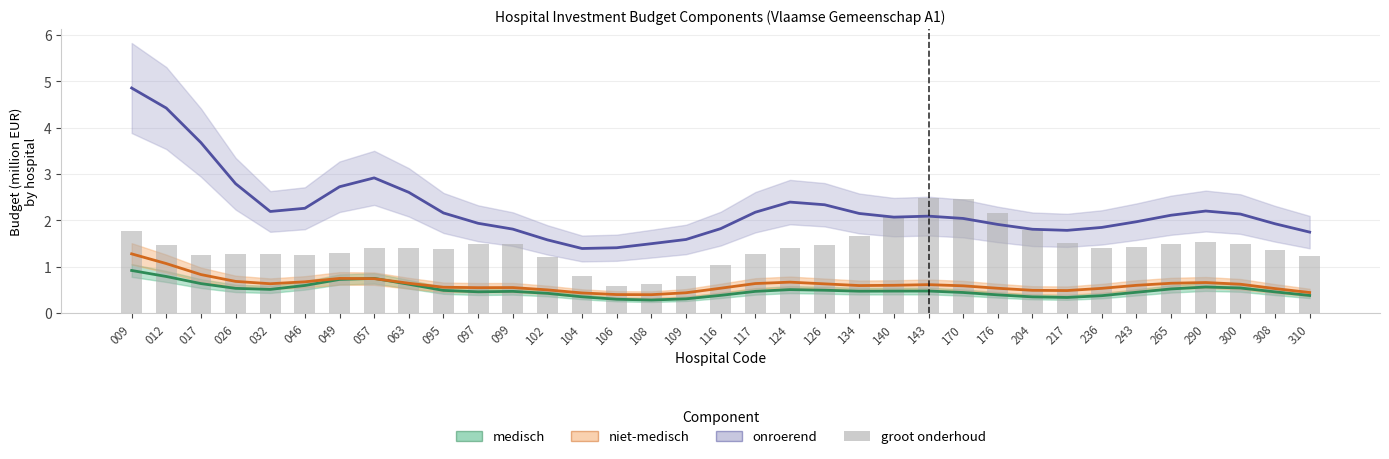

The value of onroerend at 116 is 2.7. True or false?

False